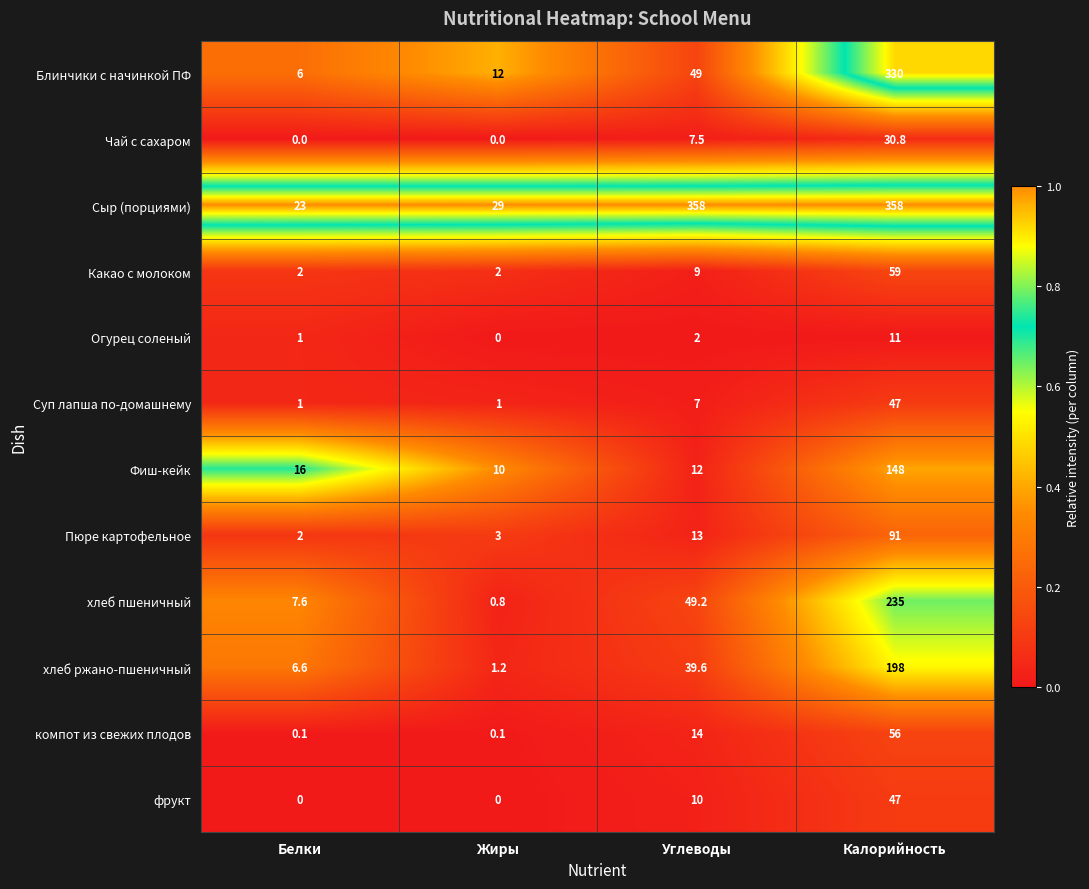

Which series has the largest range (max minus min)?

Сыр (порциями)